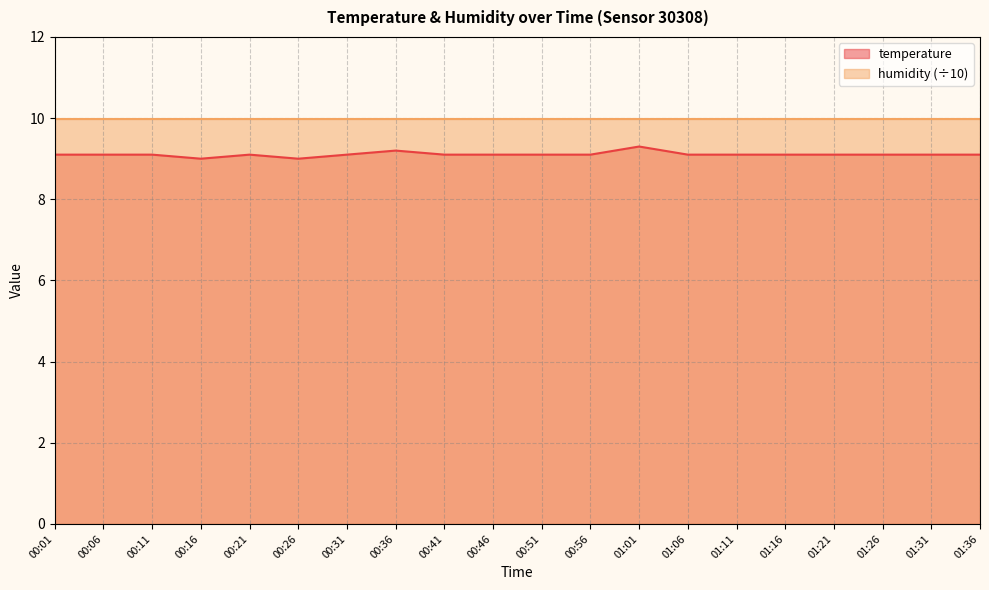

Does the chart have visible grid lines?

Yes